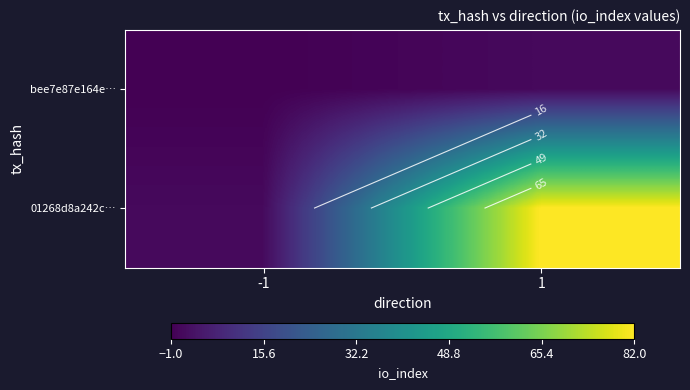

At which label is bee7e87e164e… closest to 0?

-1